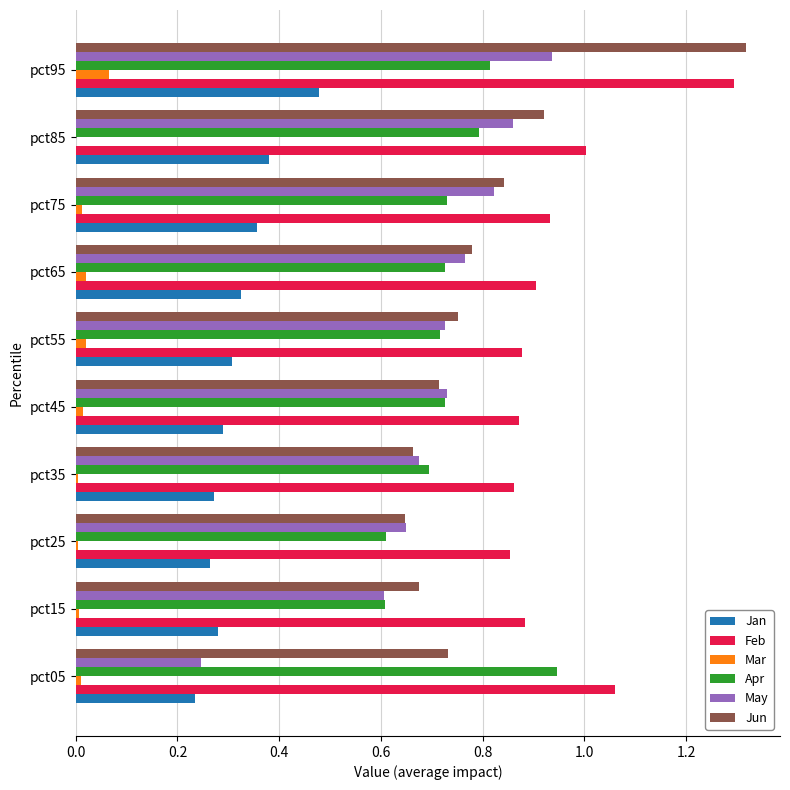

What are all the series names shown in the legend?

Jan, Feb, Mar, Apr, May, Jun